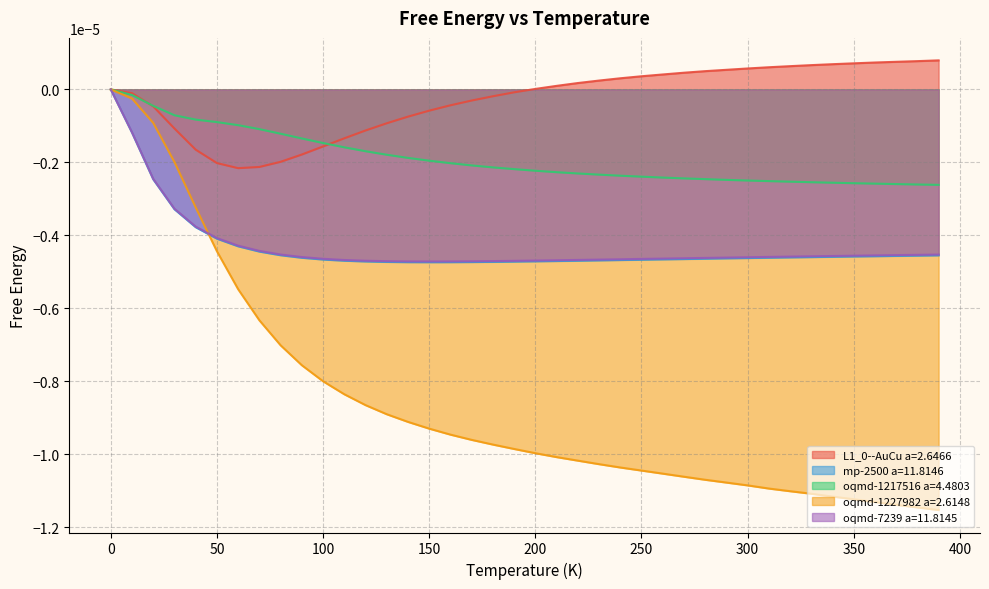

At how many categories does at least one series exceed 0?

20